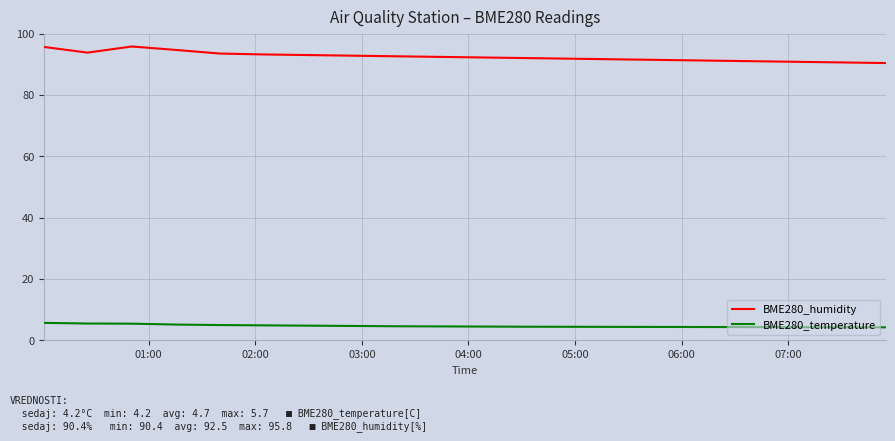

What is the minimum value for BME280_temperature?

4.2